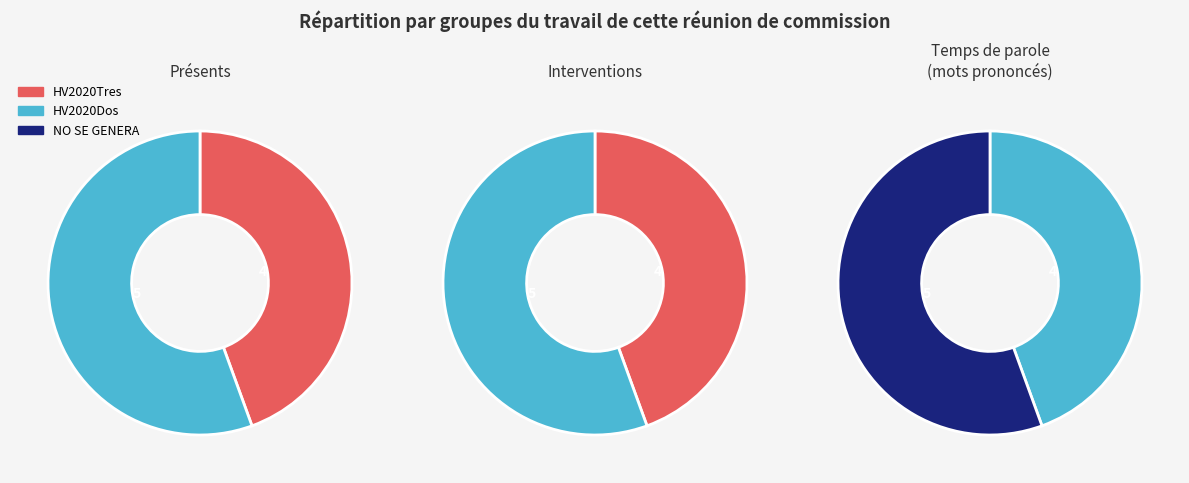

To the nearest percent, what is the difference between the largest and smallest slice percentages?

18%